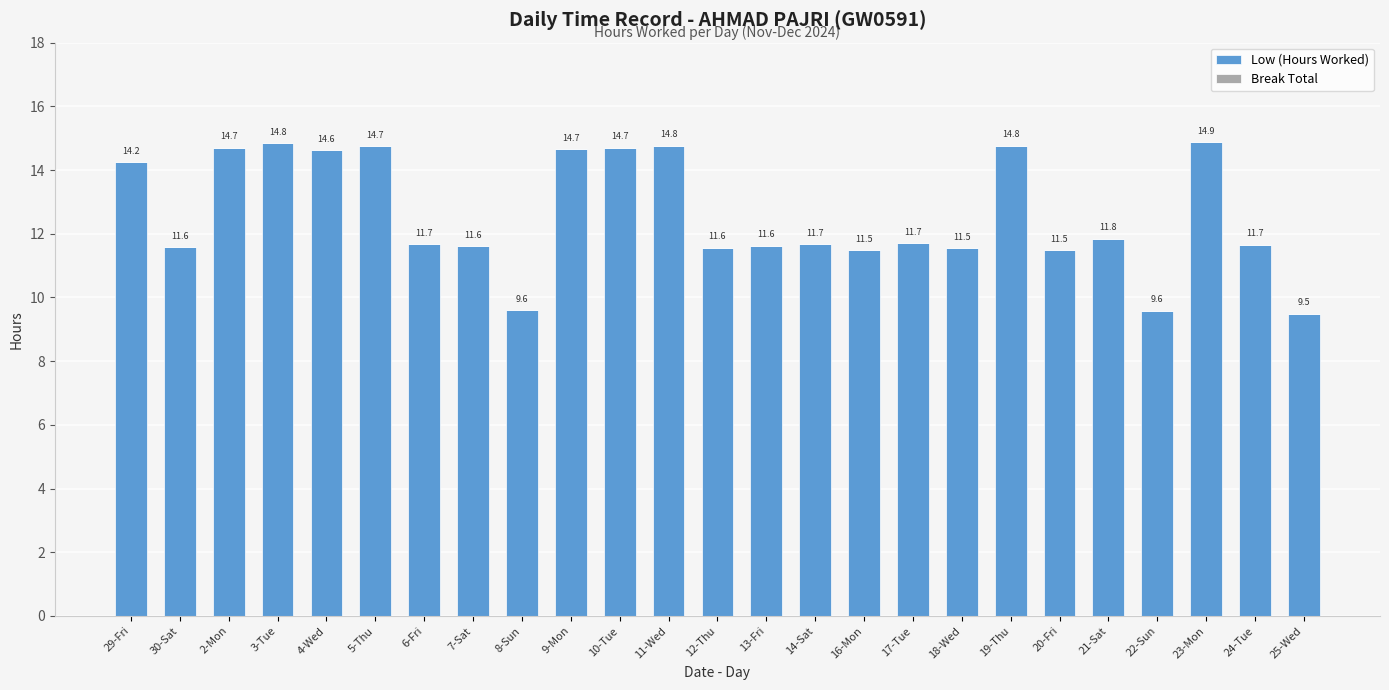

At which category does the chart reach its minimum across all series?

25-Wed